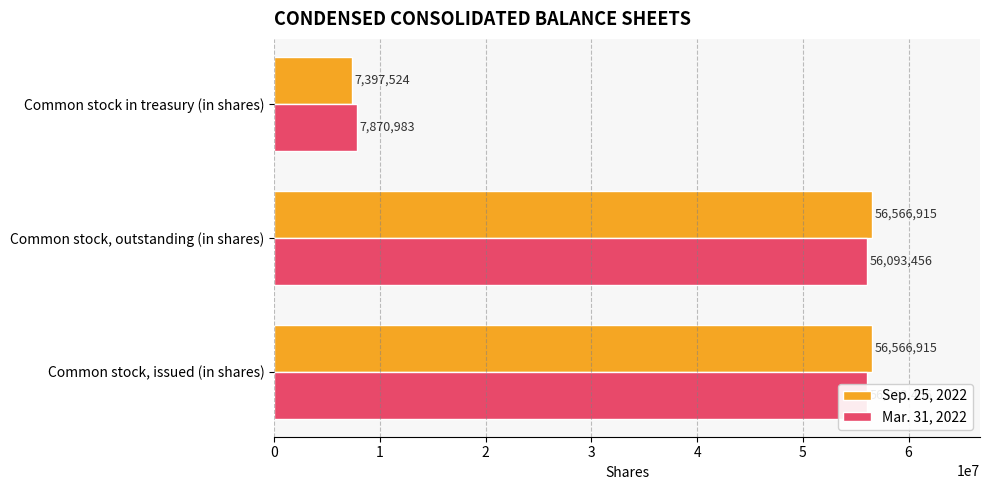

Which series changed the most between 0 and 2?

Sep. 25, 2022